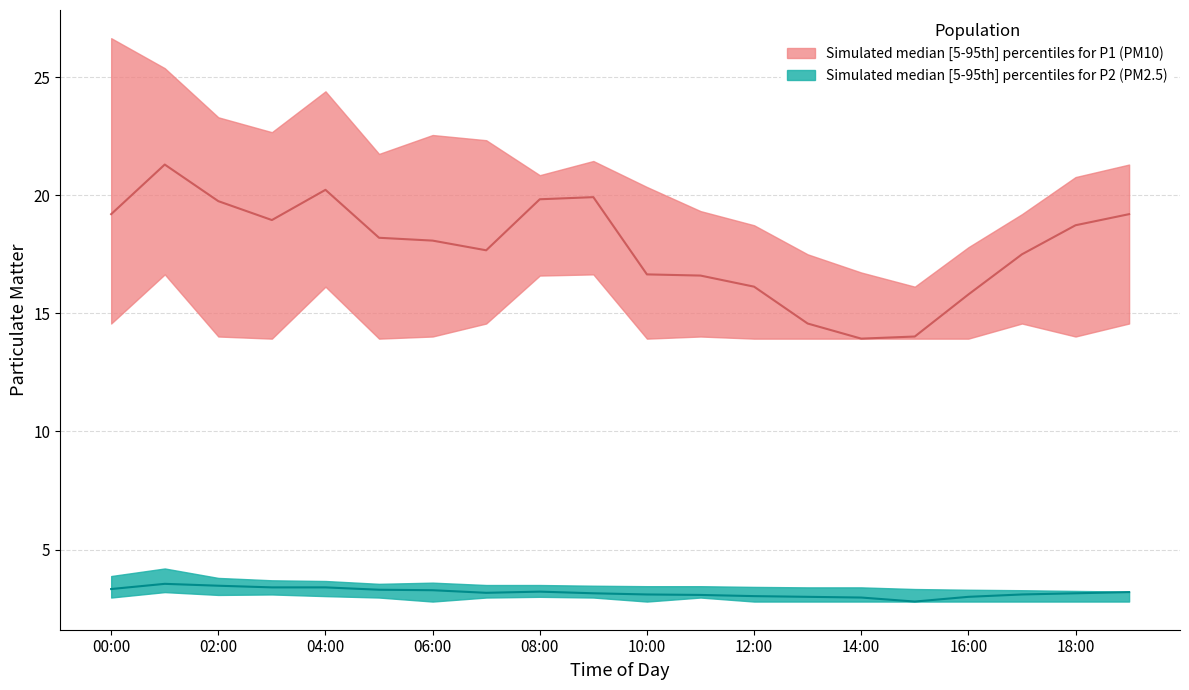

What is the label of the 15th point from the right?

05:00